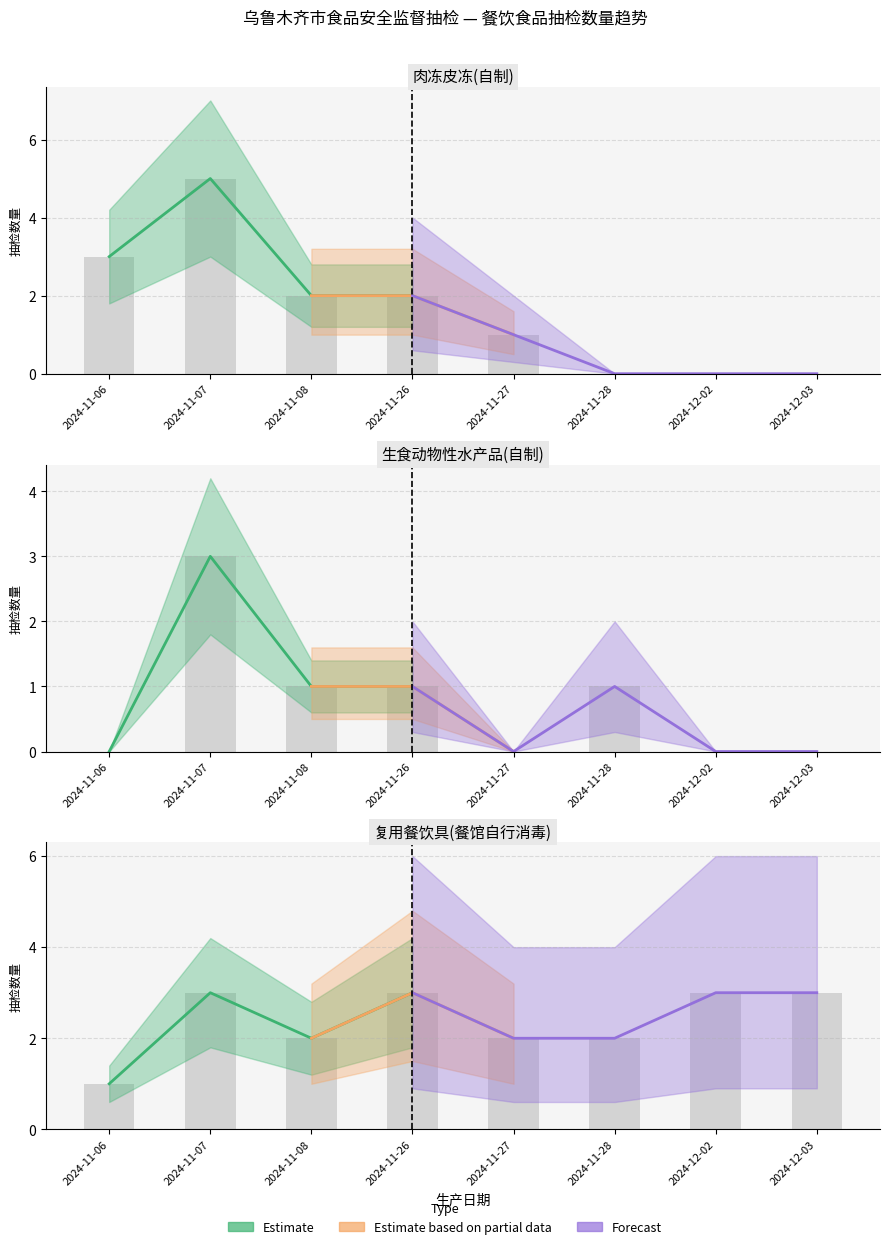

Reading left to right, extract all data points from this chart.

肉冻皮冻(自制): 3	5	2	2	1	0	0	0
生食动物性水产品(自制): 0	3	1	1	0	1	0	0
复用餐饮具(餐馆自行消毒): 1	3	2	3	2	2	3	3